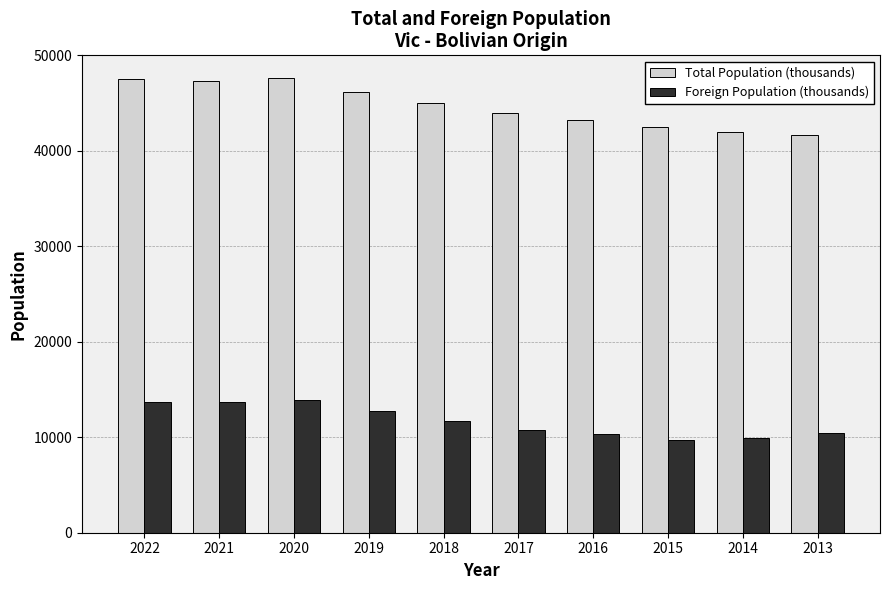

What is the average value of the Foreign Population (thousands) series?

11712